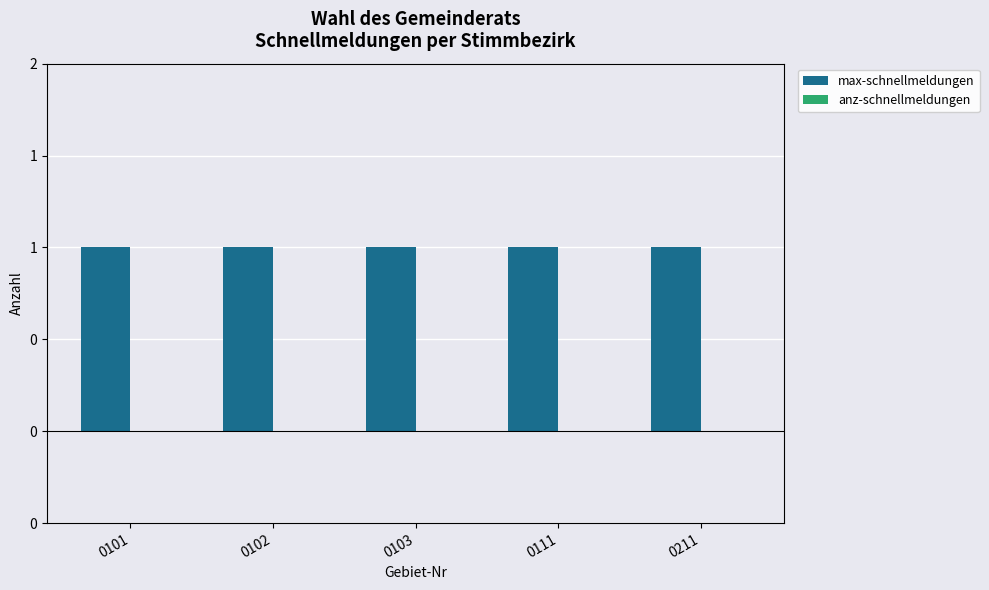

Between 0111 and 0102, which is larger?

0111